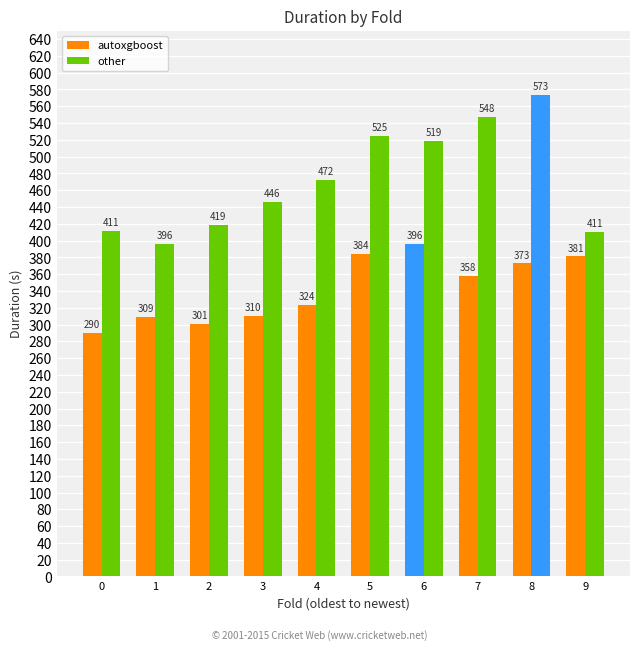

How many values in the other series are below 472?

5